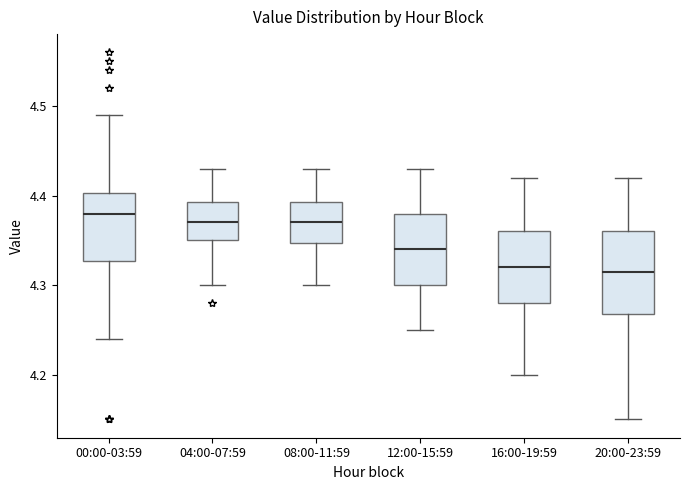

Reading left to right, read every box against the y-axis: the position of its median line, the range the box covers, and the ends of its whiskers. The values are not printed on the chart, so give them approximately, as read against the axis.

00:00-03:59: median 4.38, box 4.33 to 4.40, whiskers 4.24 to 4.49
04:00-07:59: median 4.37, box 4.35 to 4.39, whiskers 4.30 to 4.43
08:00-11:59: median 4.37, box 4.35 to 4.39, whiskers 4.30 to 4.43
12:00-15:59: median 4.34, box 4.30 to 4.38, whiskers 4.25 to 4.43
16:00-19:59: median 4.32, box 4.28 to 4.36, whiskers 4.20 to 4.42
20:00-23:59: median 4.32, box 4.27 to 4.36, whiskers 4.15 to 4.42